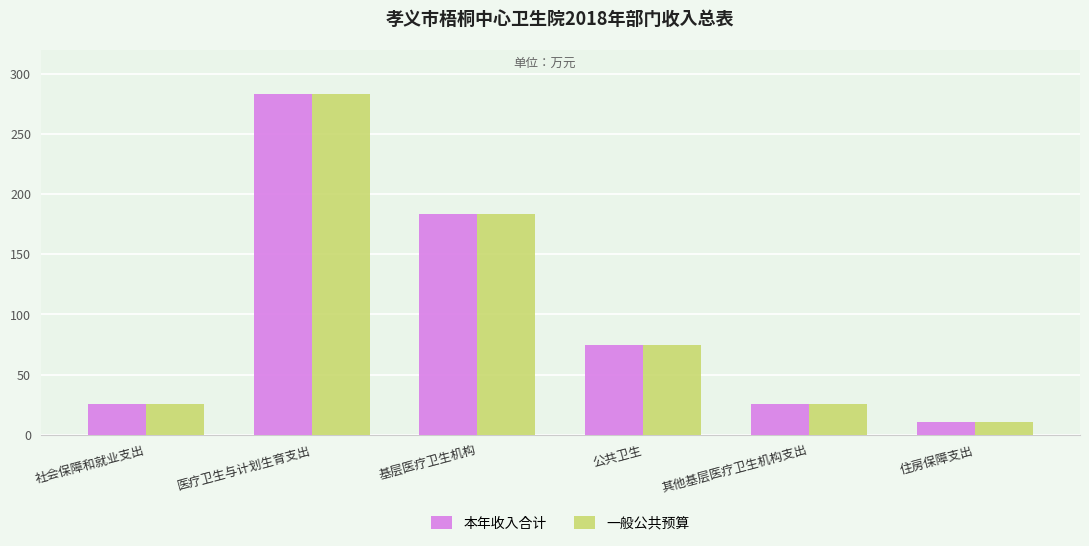

True or false: 一般公共预算 has a value of 489.4 at 医疗卫生与计划生育支出.

False